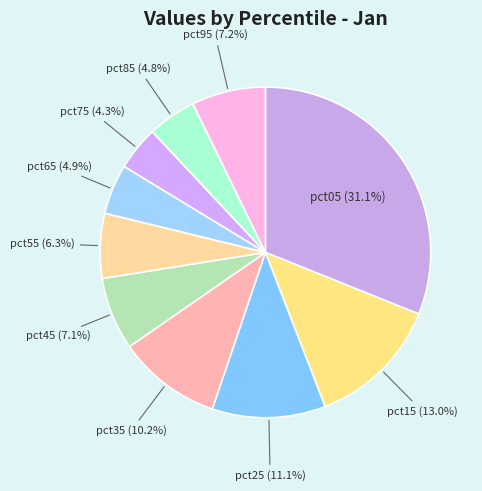

To the nearest percent, what is the difference between the pct55 and pct15 slice percentages?

7%